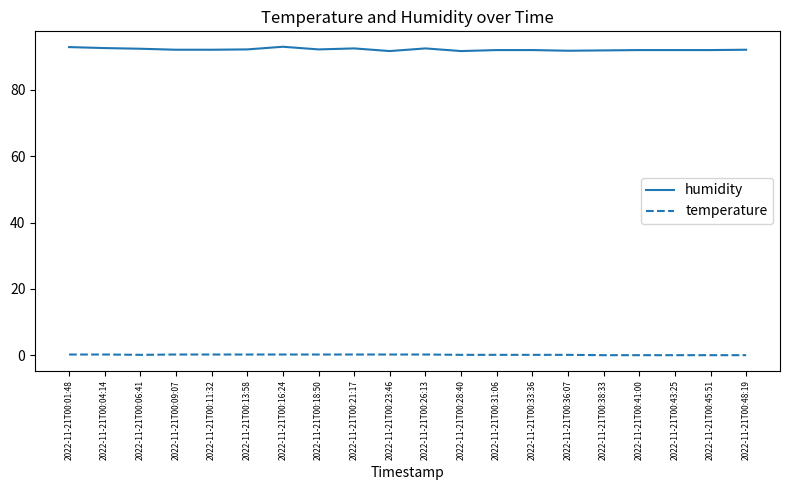

True or false: humidity and temperature cross at least once.

False